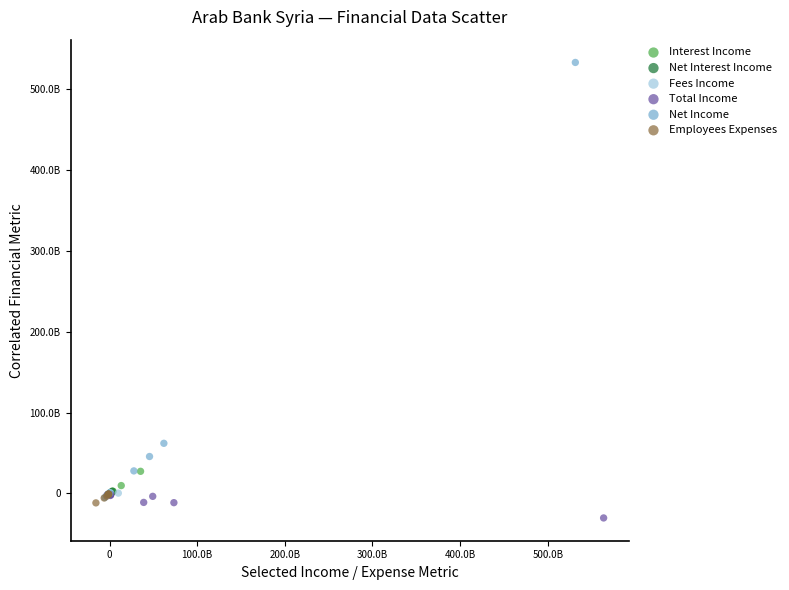

What are all the series names shown in the legend?

Interest Income, Net Interest Income, Fees Income, Total Income, Net Income, Employees Expenses